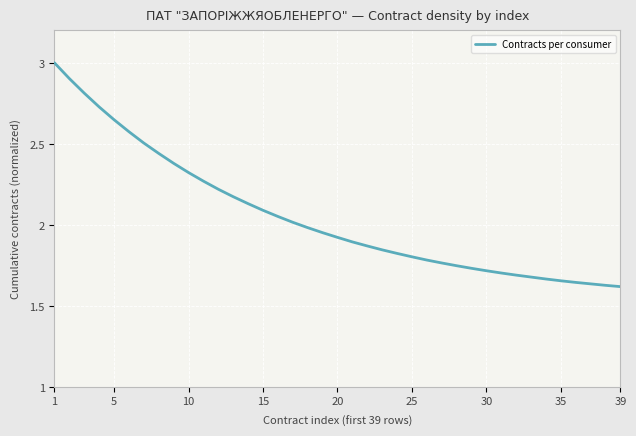

What is the difference between the maximum and minimum values?

1.4